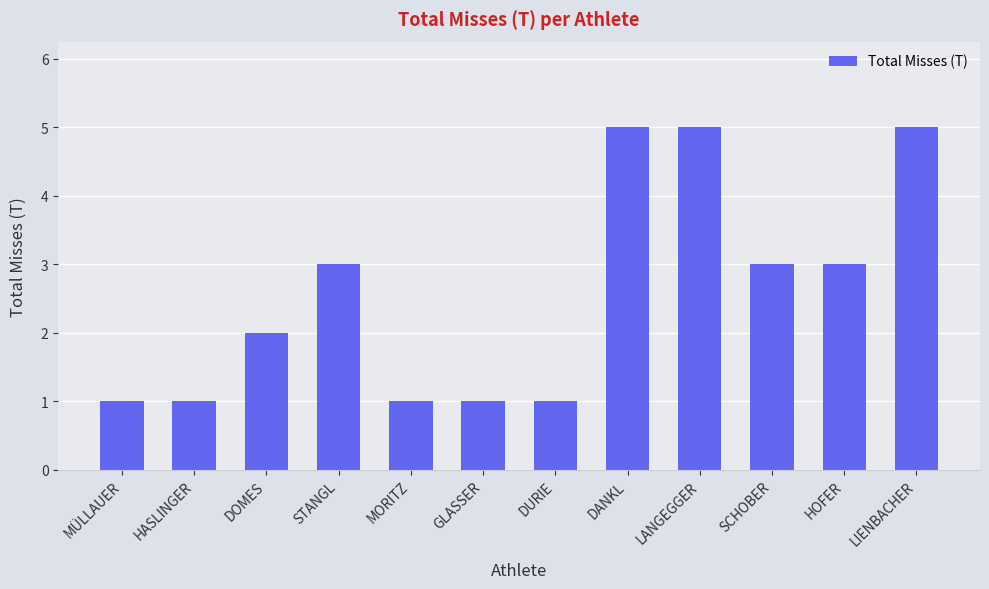

What is the greatest value displayed?

5